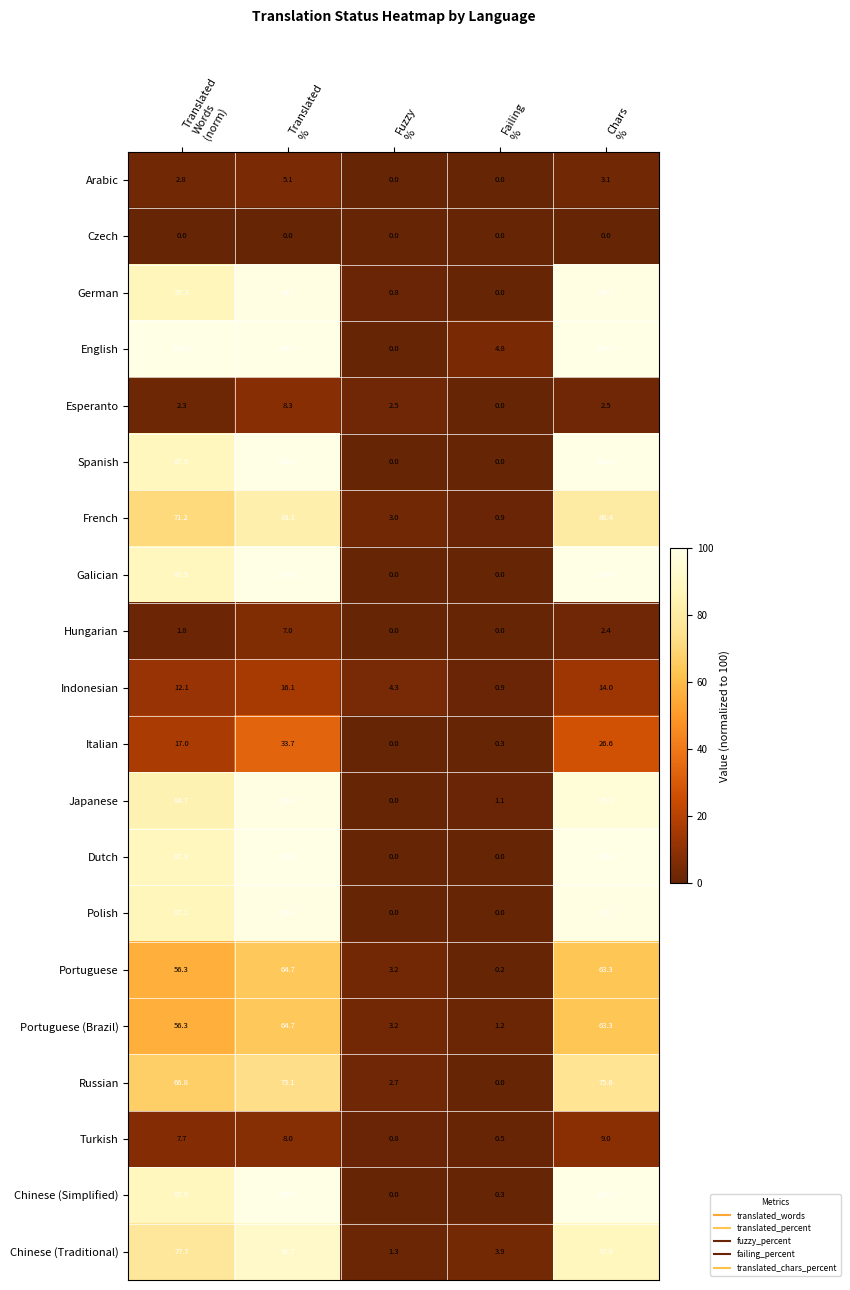

What is the average value of the Dutch series?

57.6